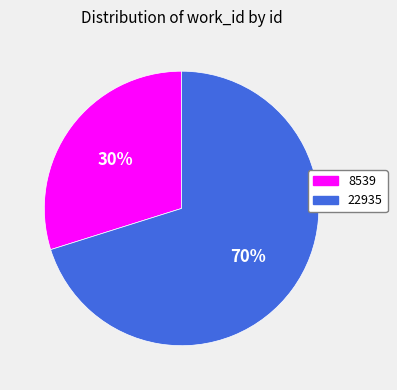

True or false: 8539 accounts for 23% of the total.

False